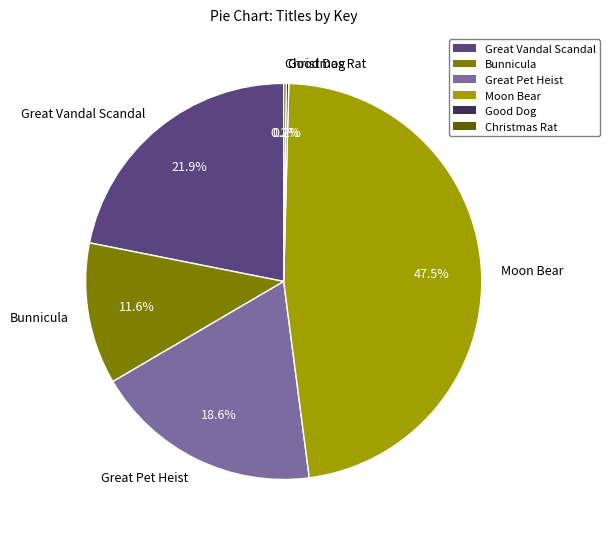

Does Great Pet Heist represent more than half of the total?

No